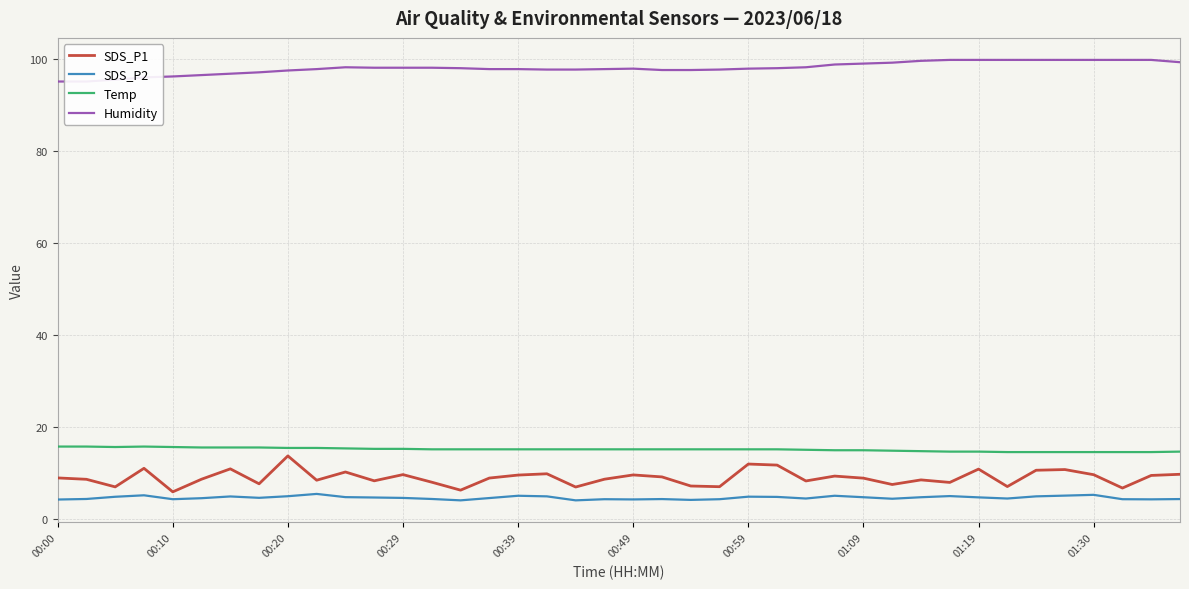

True or false: Temp and SDS_P1 intersect in this chart.

False